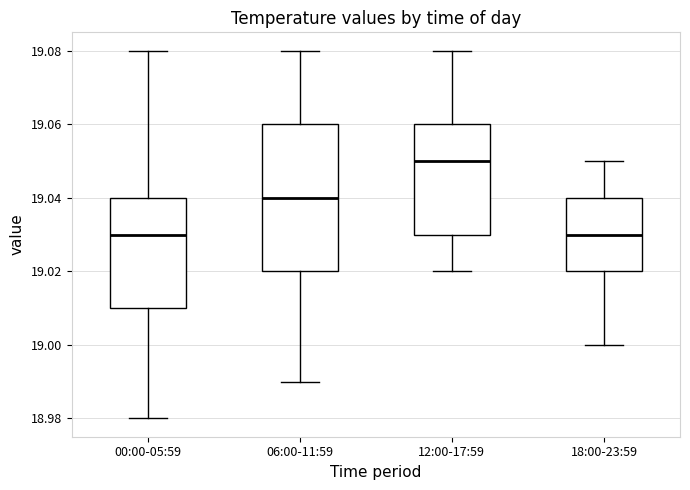

Which box's median line is the highest?

12:00-17:59